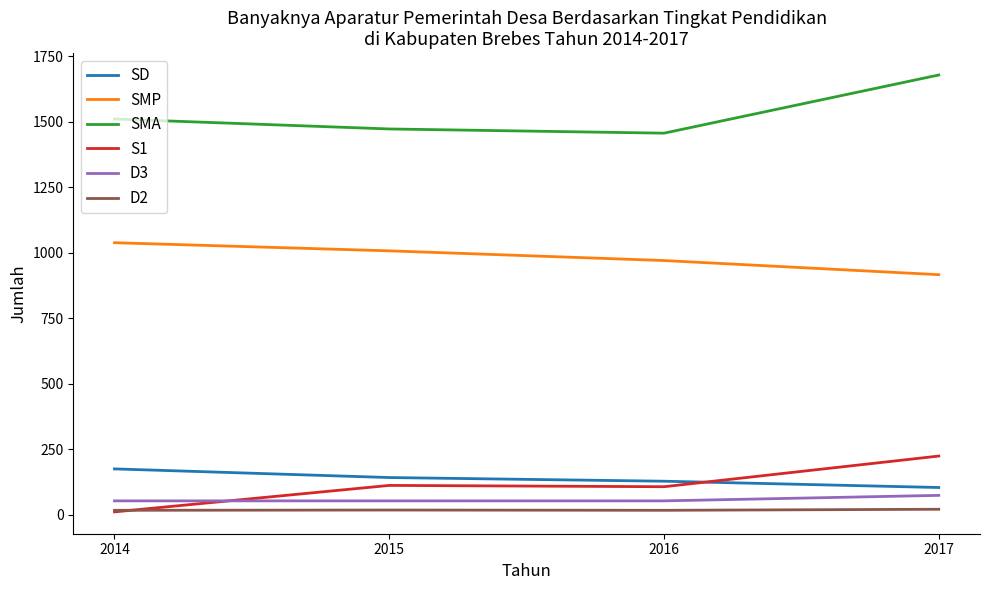

What is the total value across all series at 2017?

3017